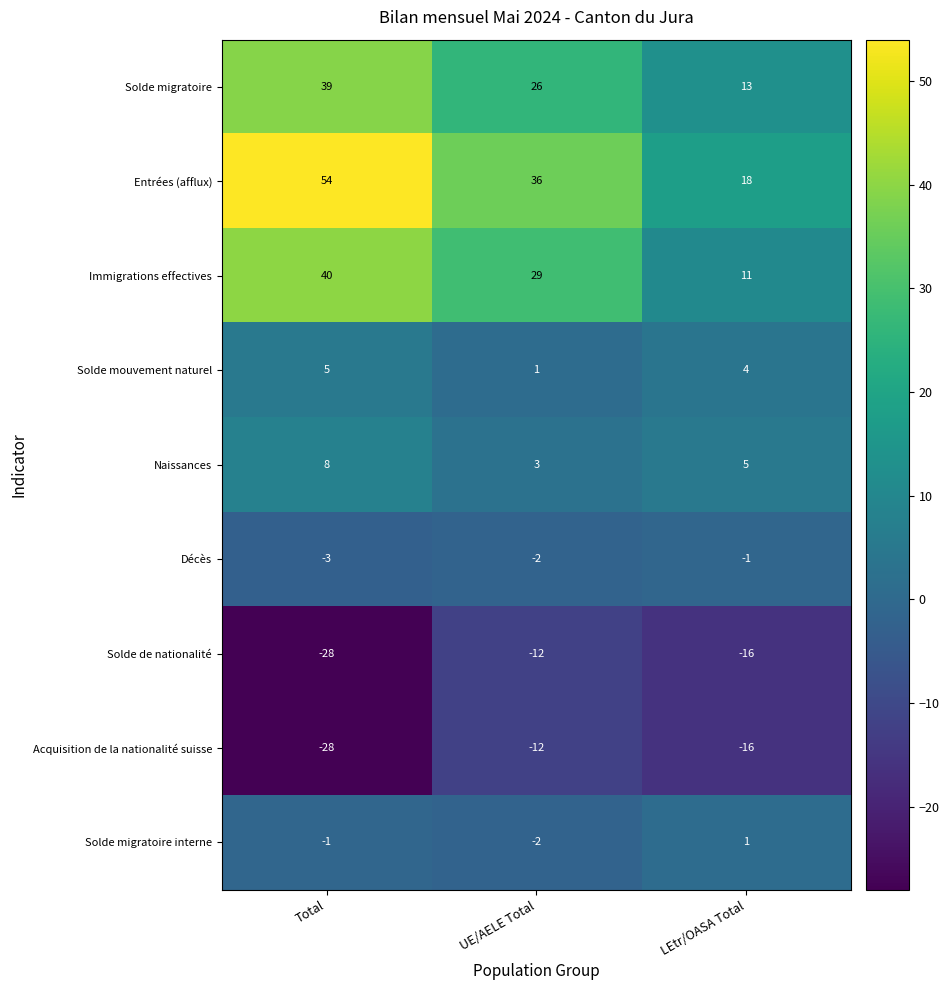

Where does the Naissances series first go above 5?

Total